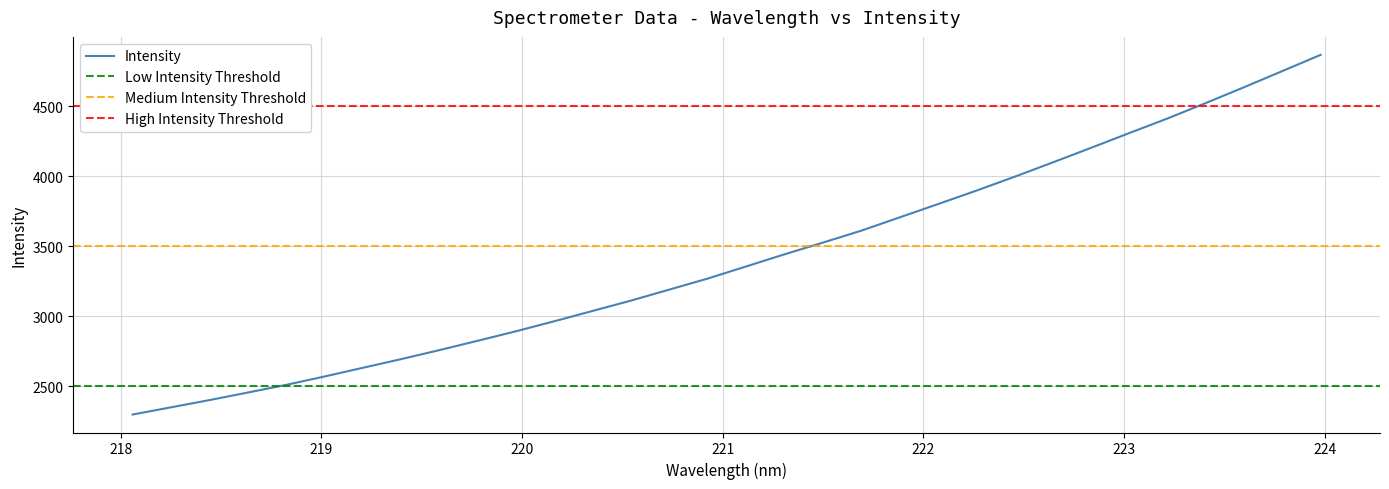

Reading left to right, list all the values displayed in this chart.

2298.5	2350.0	2401.4	2455.5	2510.3	2570.0	2632.3	2694.2	2758.8	2825.6	2893.6	2965.2	3039.0	3112.8	3191.4	3270.0	3356.4	3442.8	3526.4	3611.5	3706.3	3801.1	3897.0	3996.4	4099.1	4203.3	4308.9	4413.3	4523.7	4636.5	4752.1	4867.7